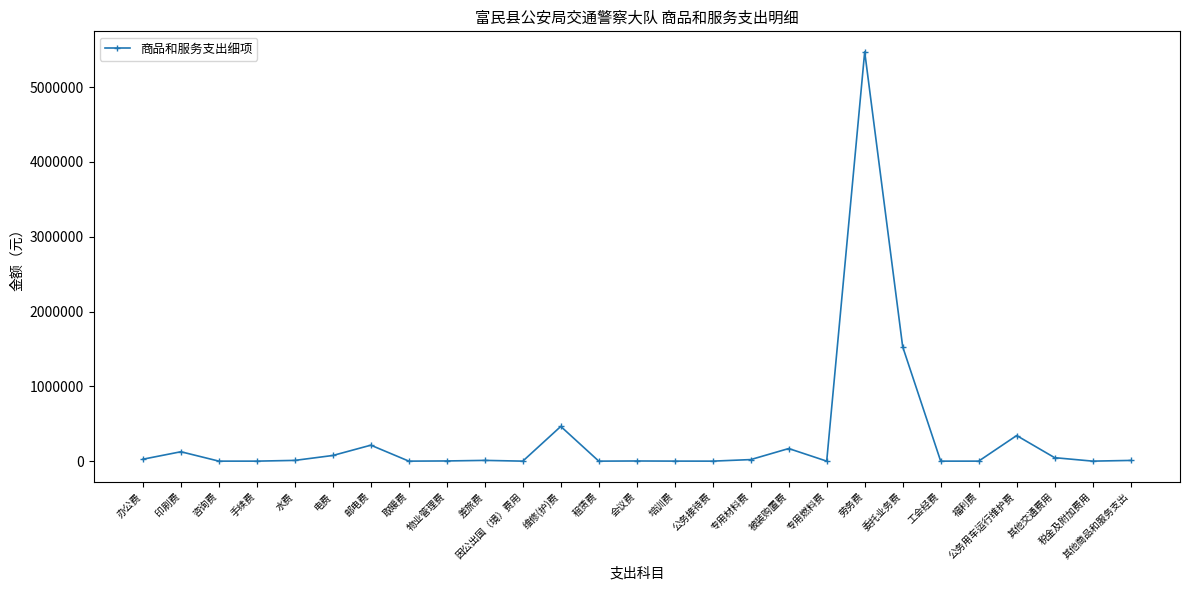

Does the chart display data point markers on the line(s)?

Yes